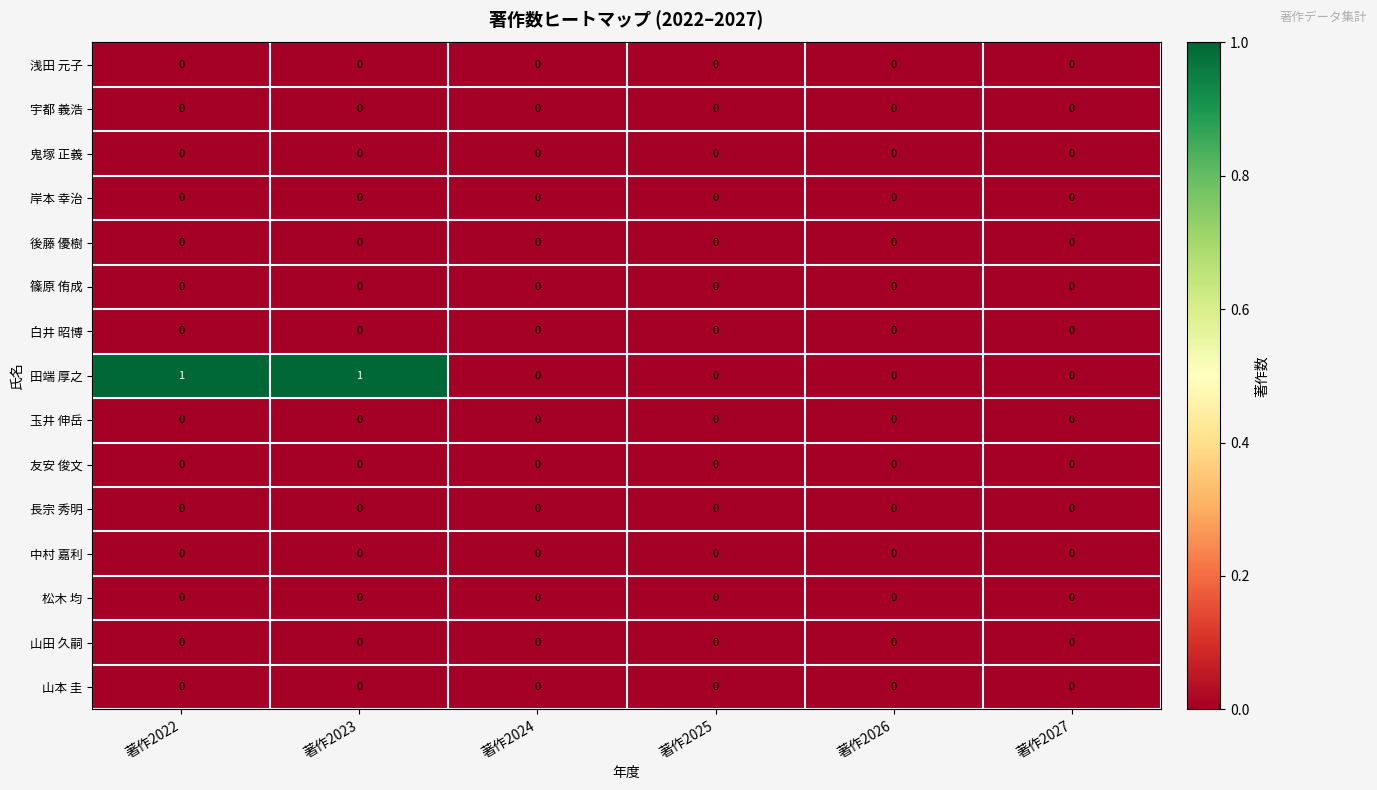

Which series has the largest total across all categories?

田端 厚之